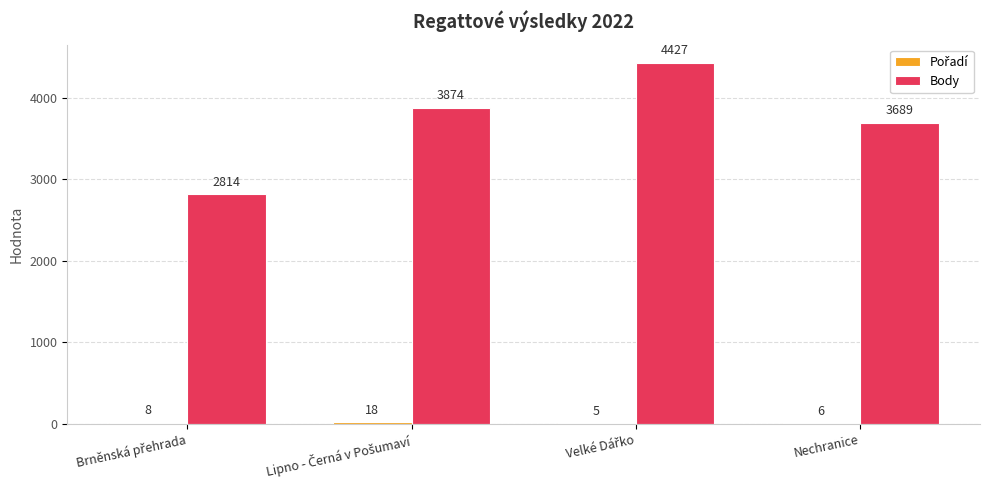

Which series has the largest total across all categories?

Body